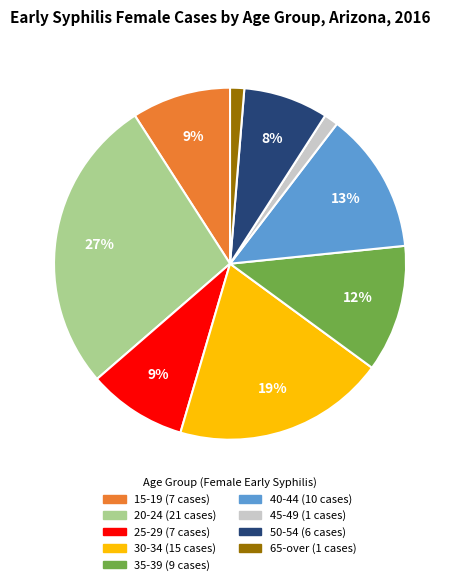

Does any single category account for the majority?

No